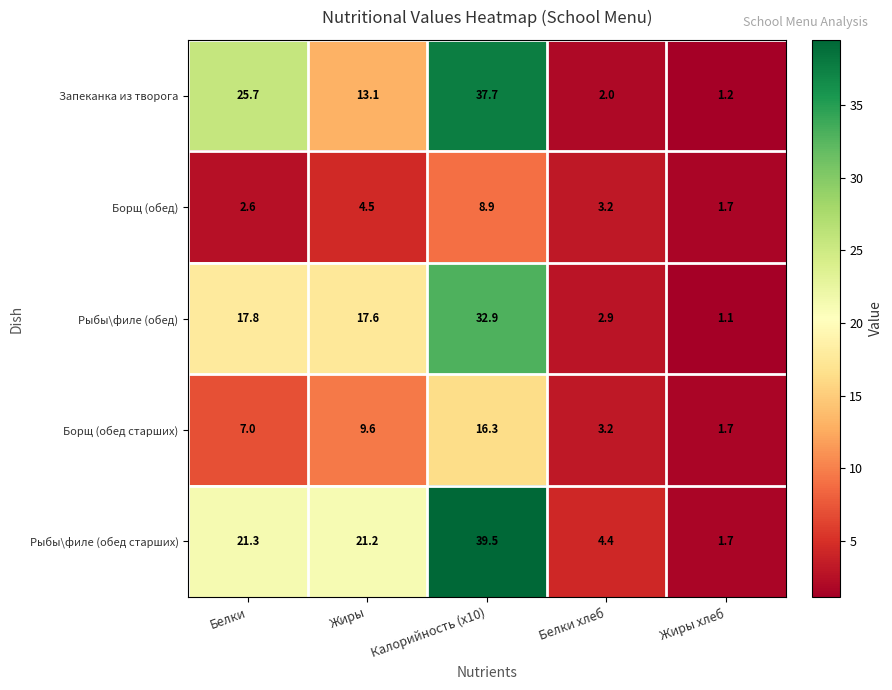

What is the difference between the maximum and second lowest values in the Запеканка из творога series?

35.7